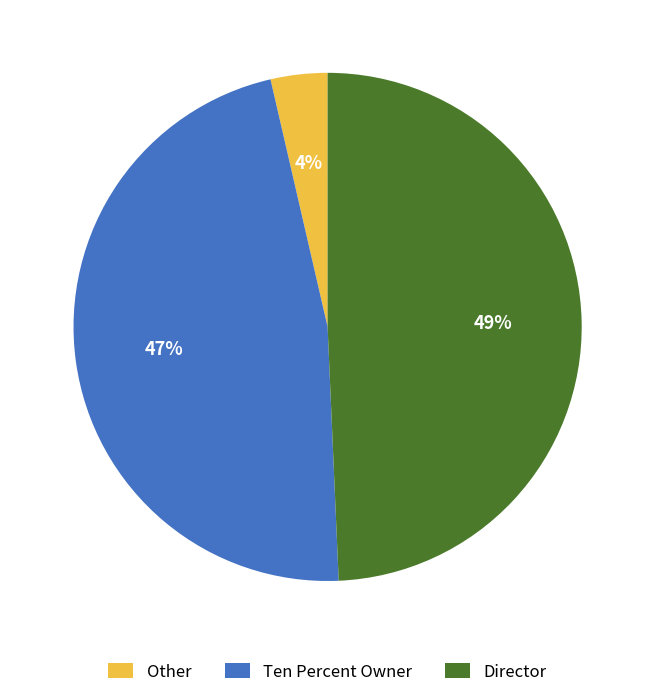

Between Other and Director, which is larger?

Director